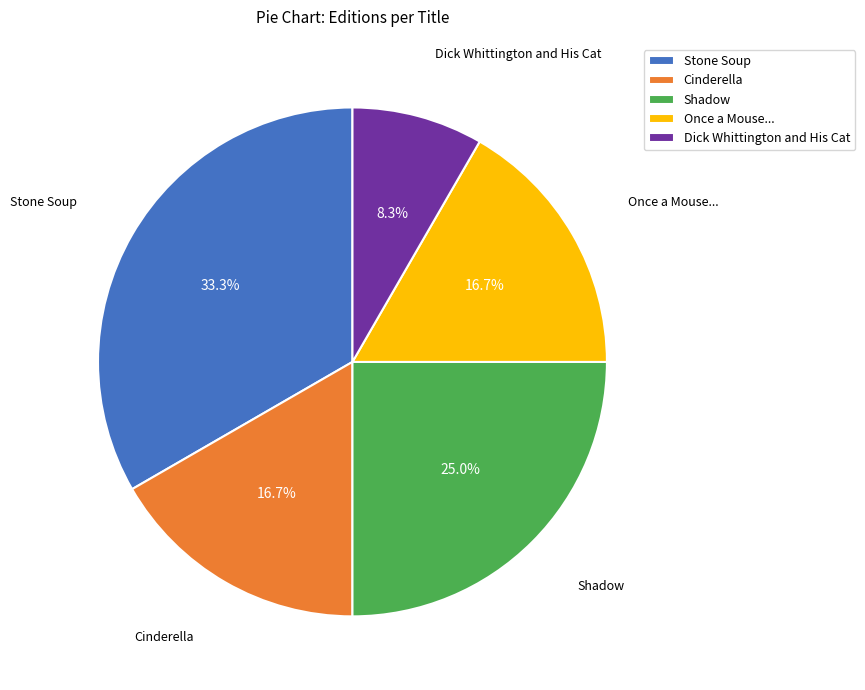

Between Shadow and Cinderella, which is larger?

Shadow